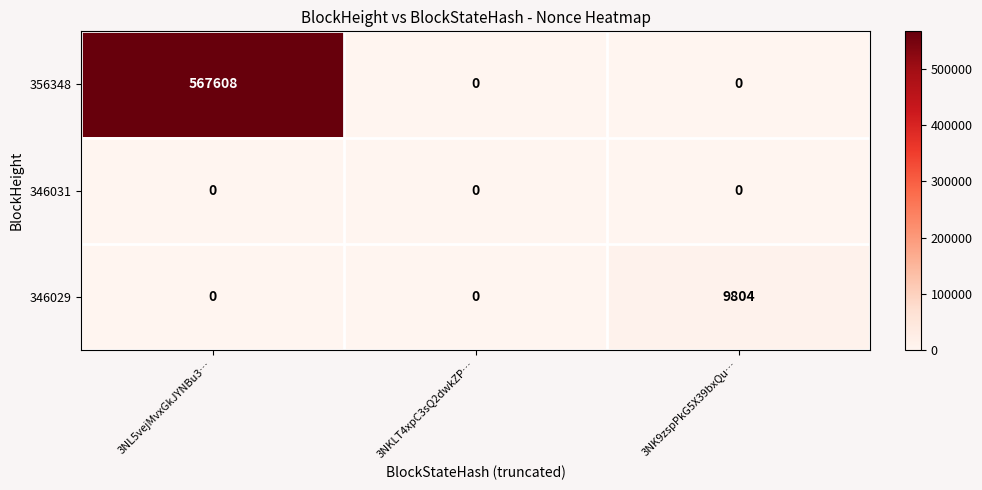

Which series changed the most between 3NL5vejMvxGkJYNBu3… and 3NK9zspPkG5X39bxQu…?

356348